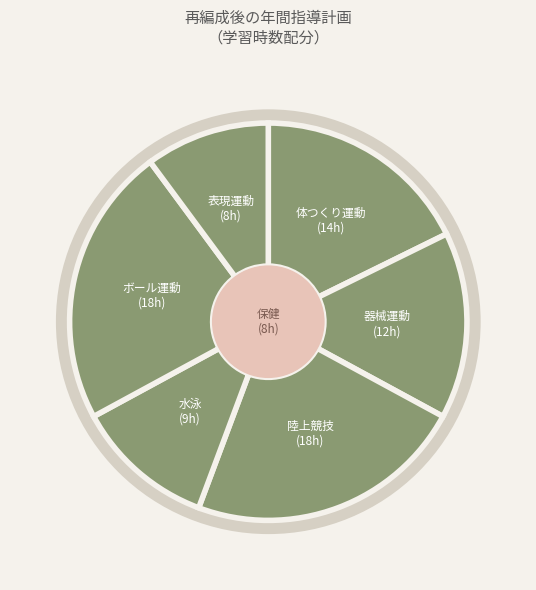

Is the sum of ボール運動 and 体つくり運動 greater than half?

No